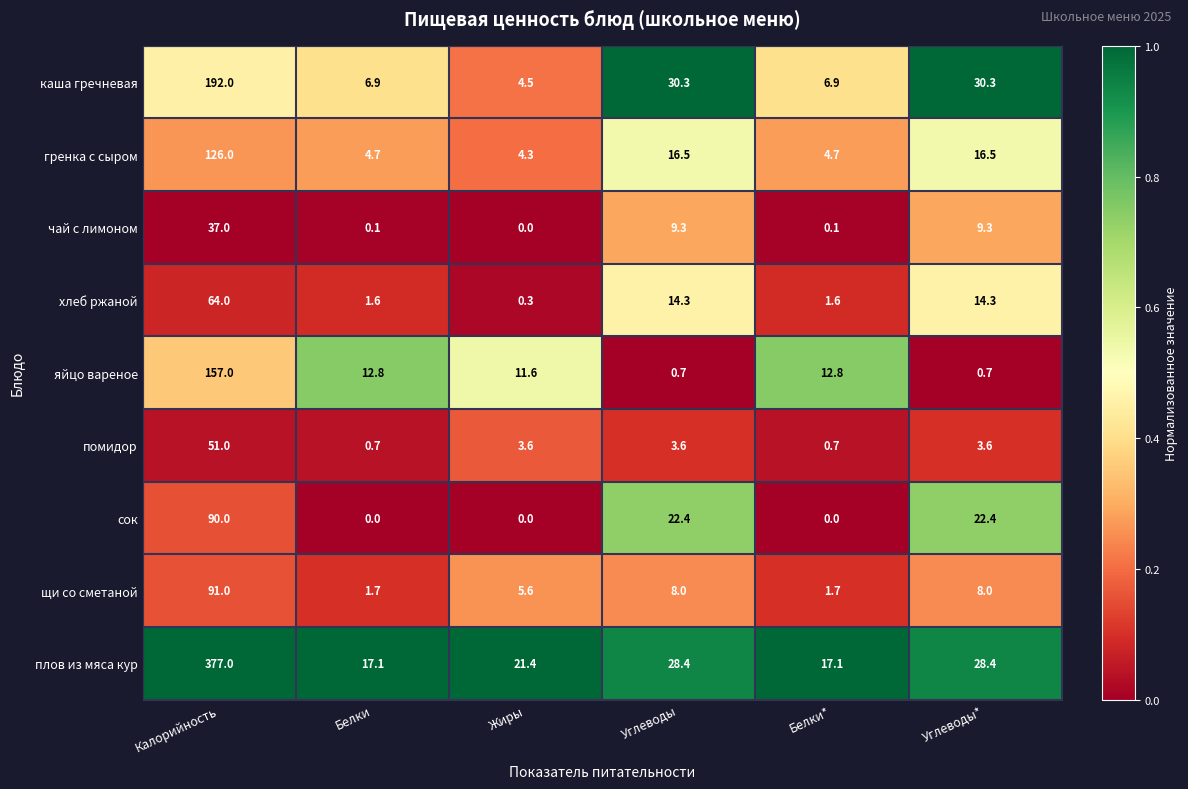

The гренка с сыром series shows 4.3 at Жиры. True or false?

True